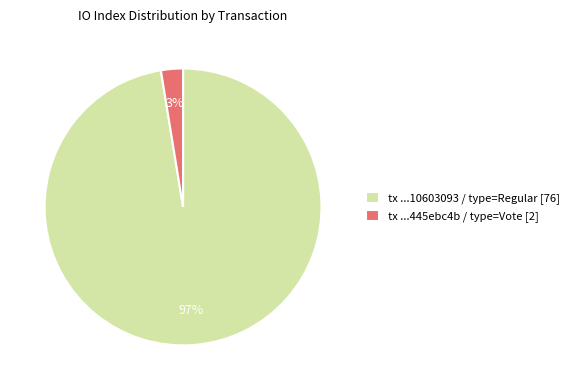

What is the largest slice in the pie chart?

tx ...10603093 / type=Regular [76]